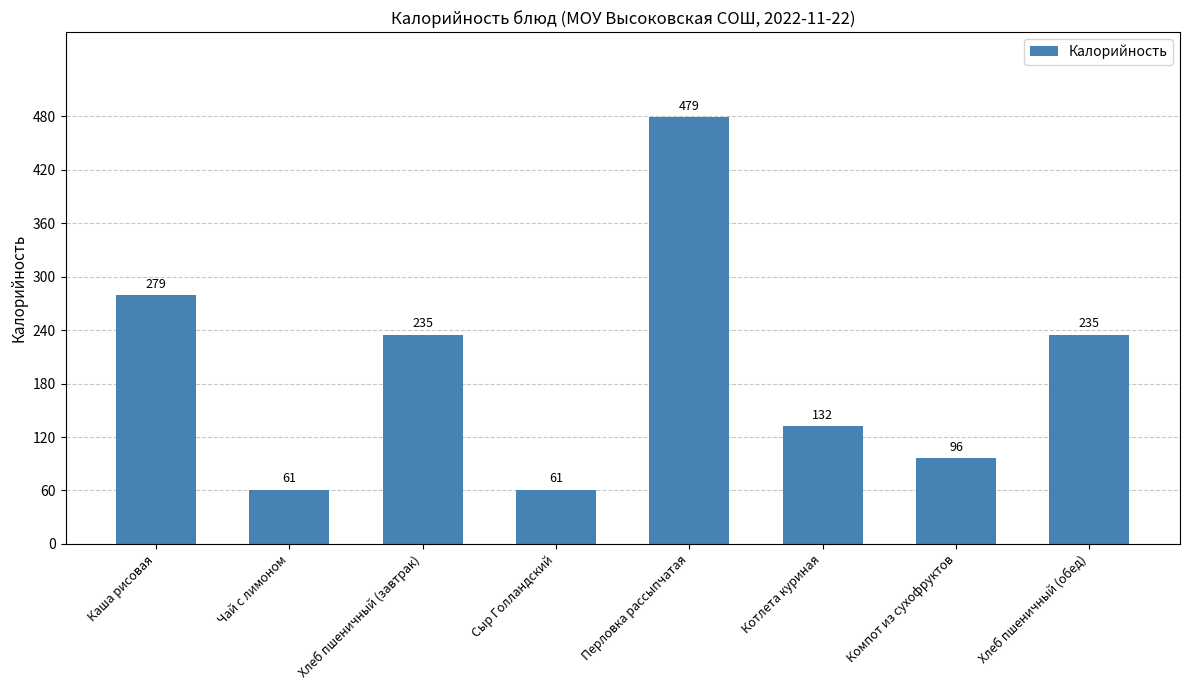

What is the label of the 5th bar from the right?

Сыр Голландский